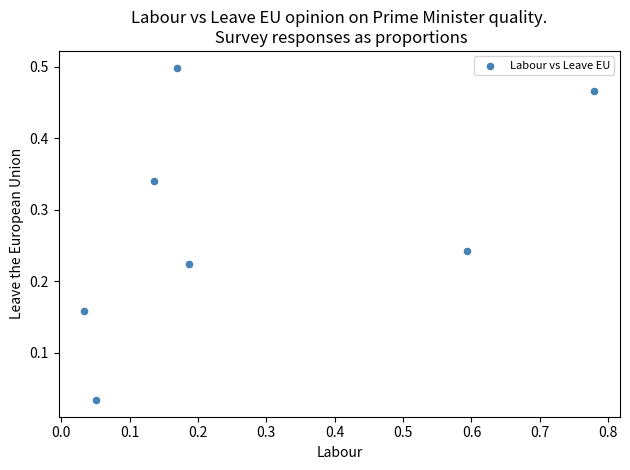

What is the range of X values (max minus min)?

0.7